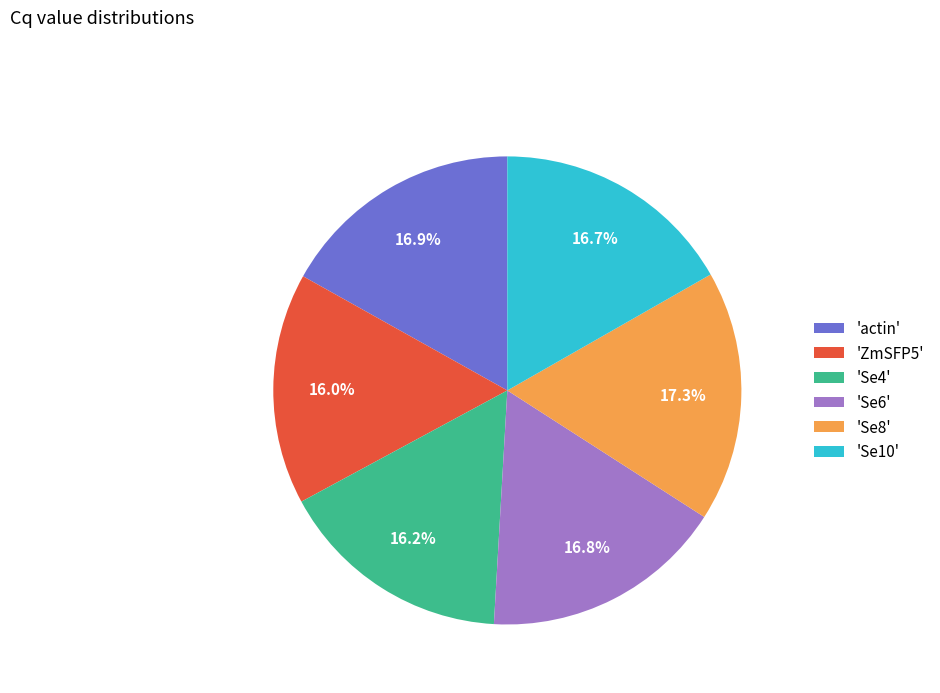

Is 'Se10' the majority of the pie?

No